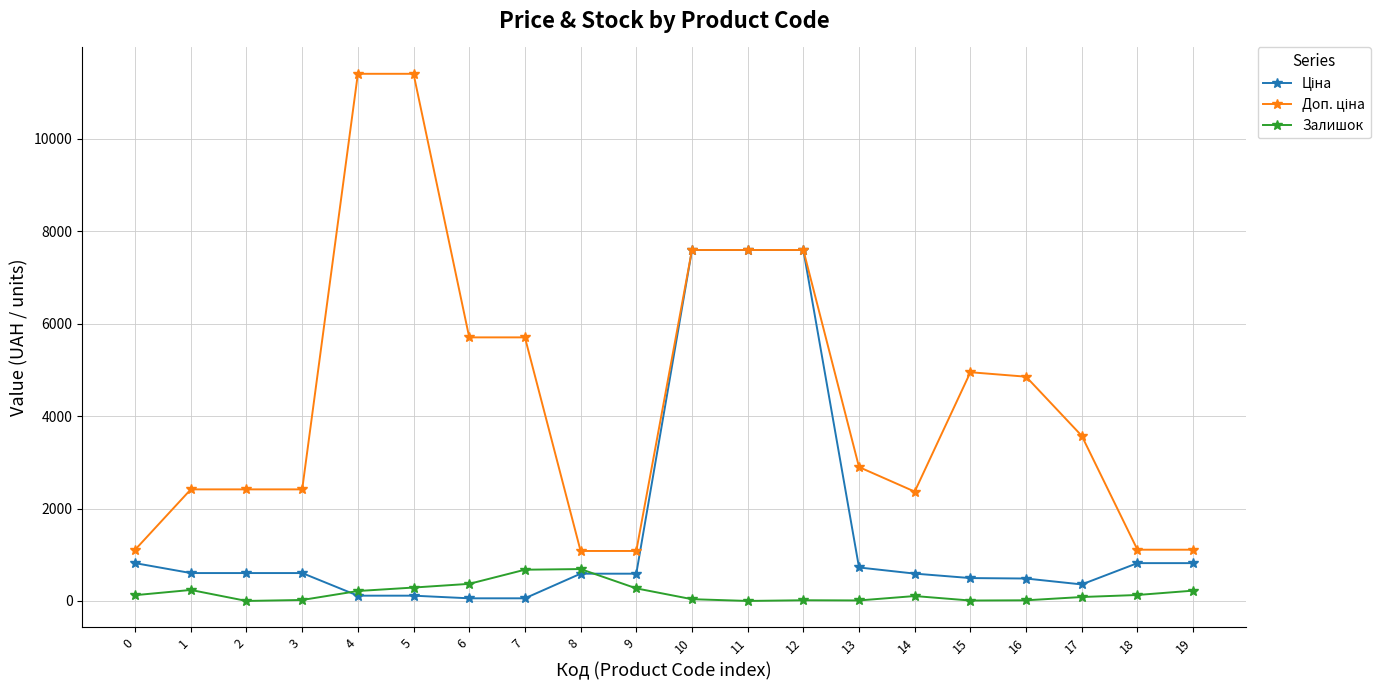

How many data points does each series have?

20